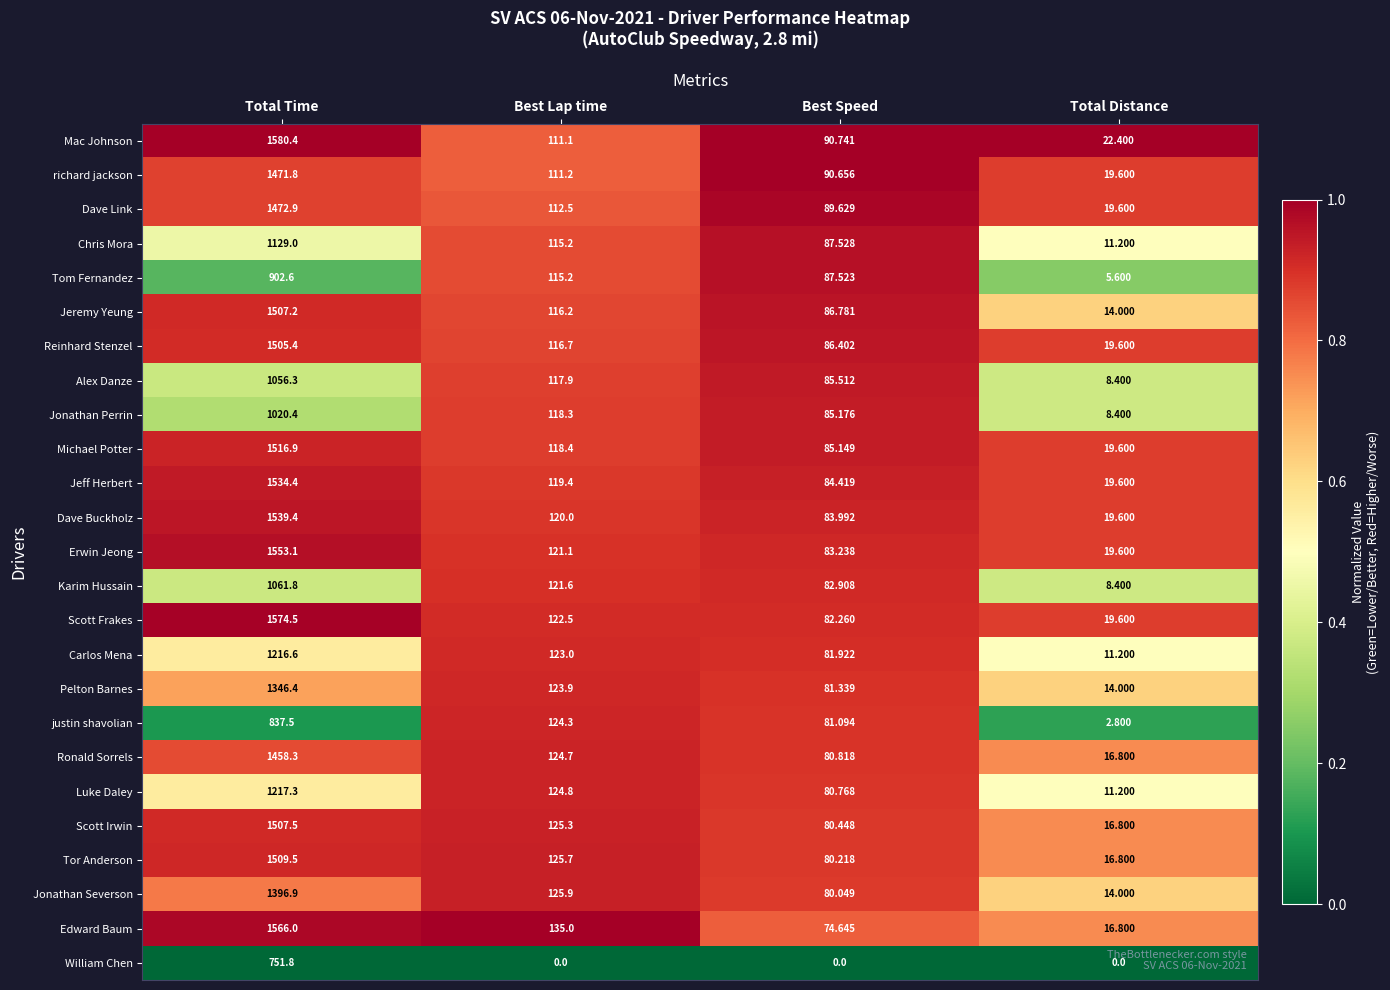

At which category is the sum across all series the highest?

Total Time